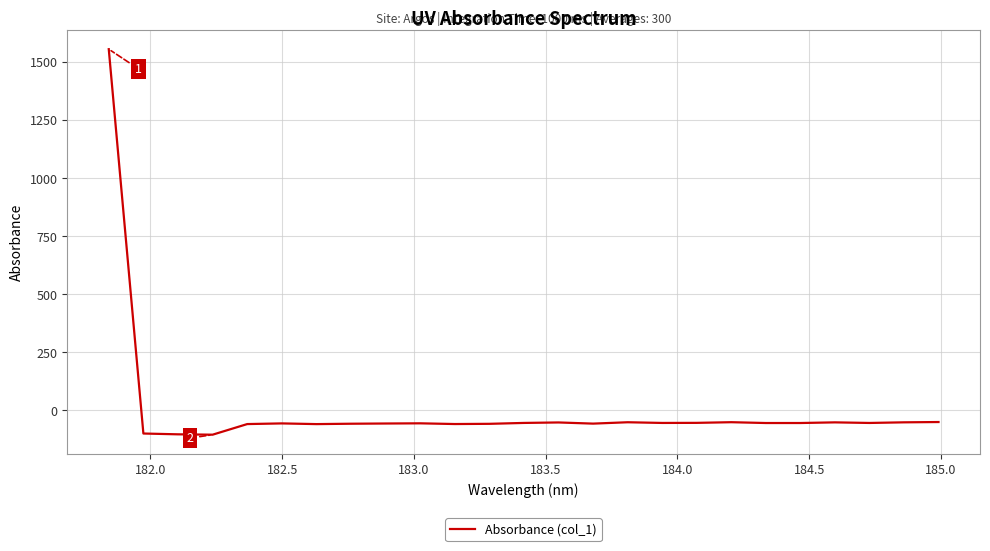

What is the difference between the maximum and minimum values?

1658.3